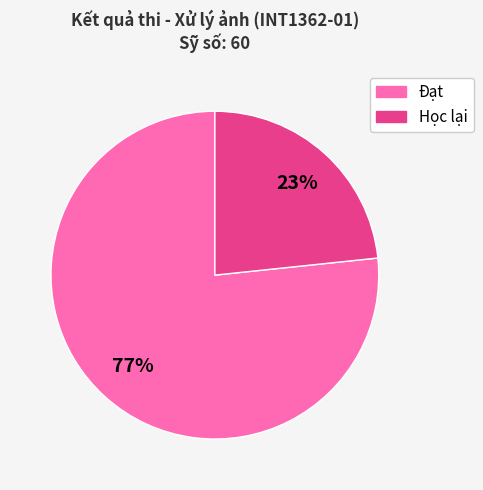

Count the number of slices in the pie.

2